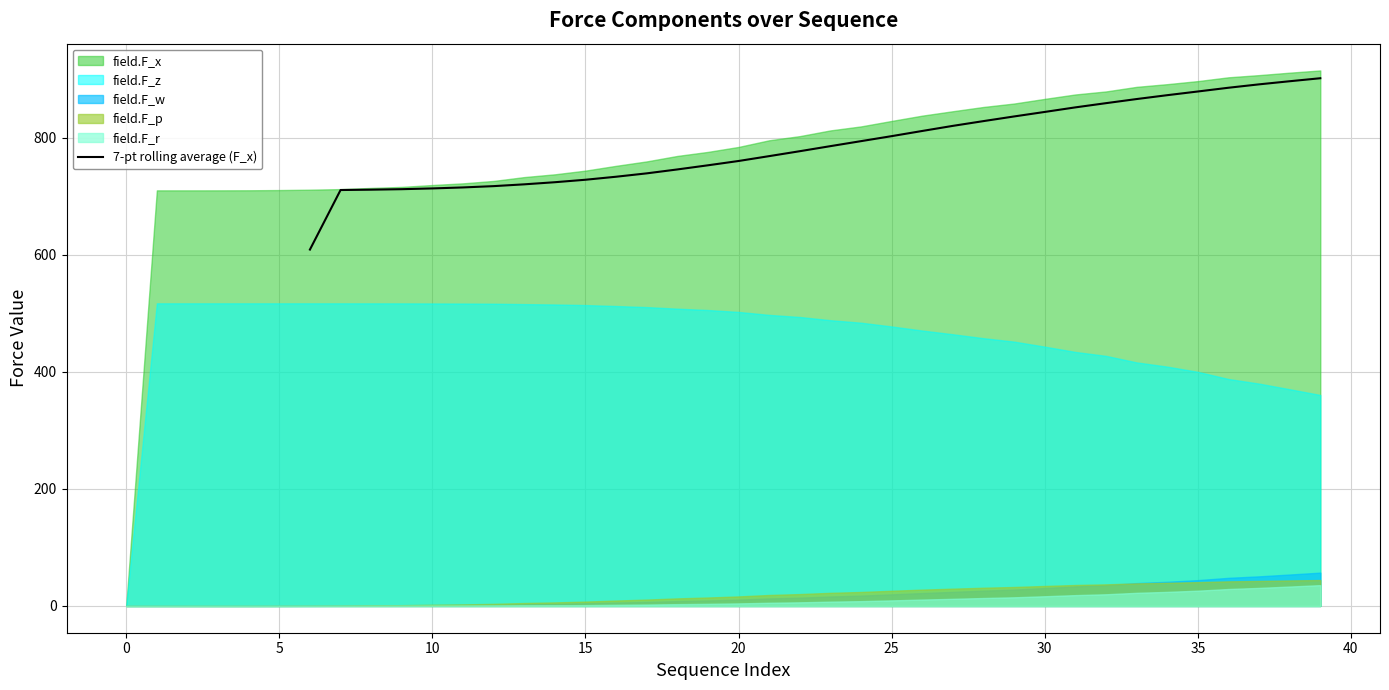

Does the chart display data point markers on the line(s)?

No